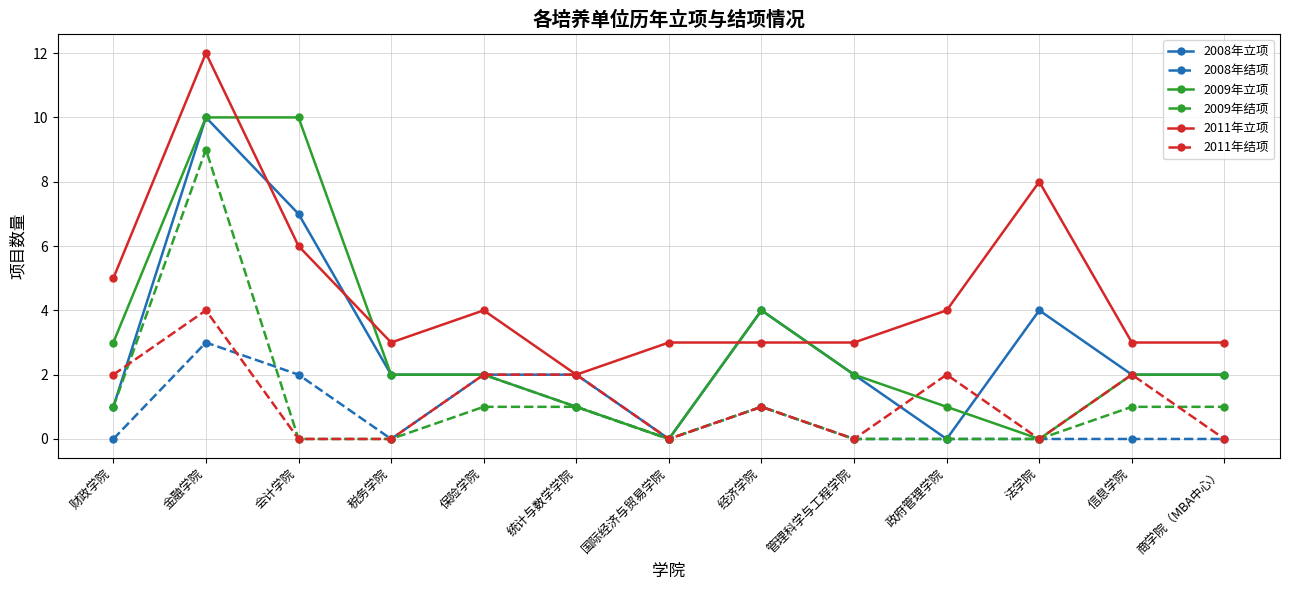

What is the approximate value of 2009年立项 at 财政学院?

3